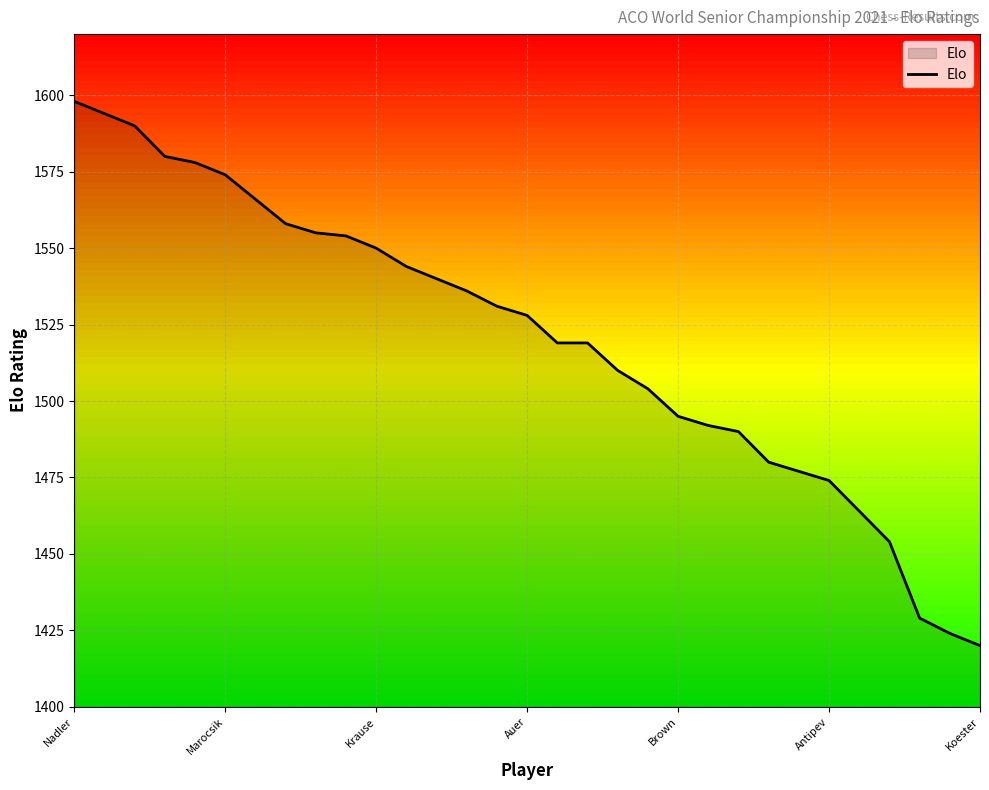

What is the difference between the maximum and minimum values?

178